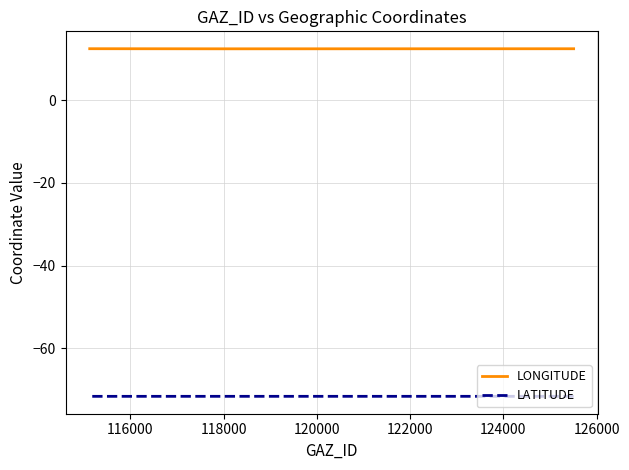

Reading left to right, extract all data points from this chart.

LONGITUDE: 12.5	12.4	12.5
LATITUDE: -71.6	-71.6	-71.6